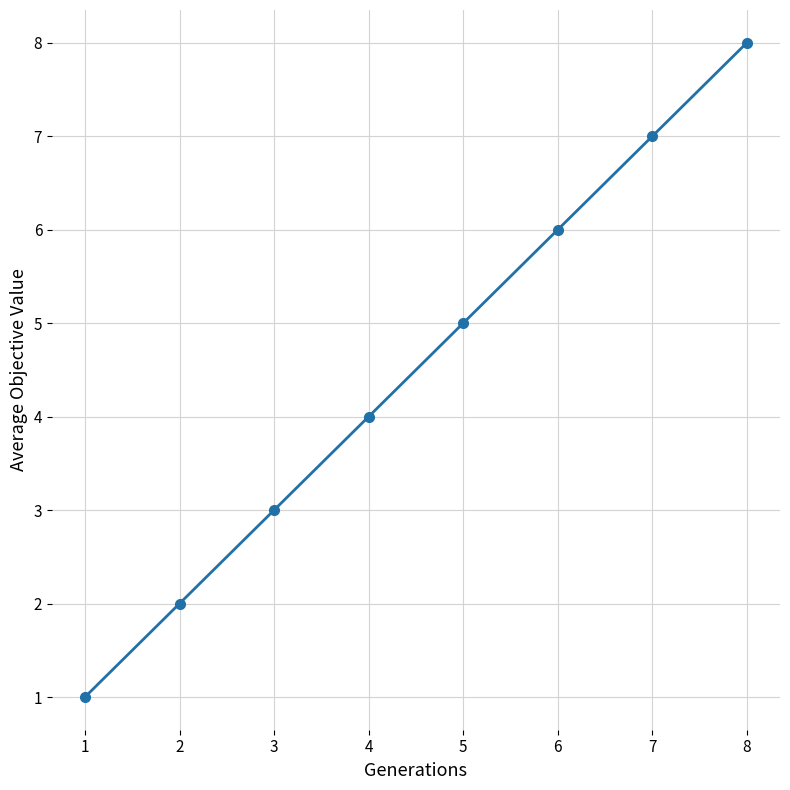

The chart shows a value of 2 at 7. True or false?

False